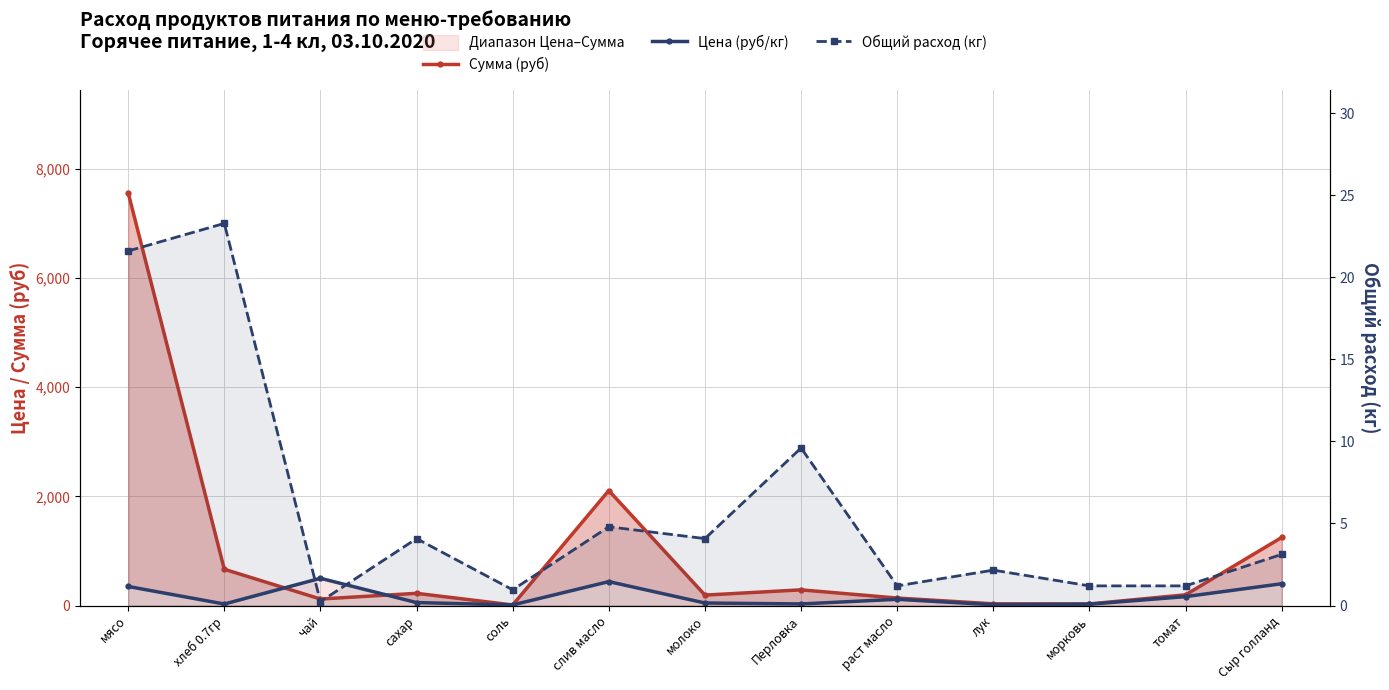

What is the label of the 13th point from the left?

Сыр голланд